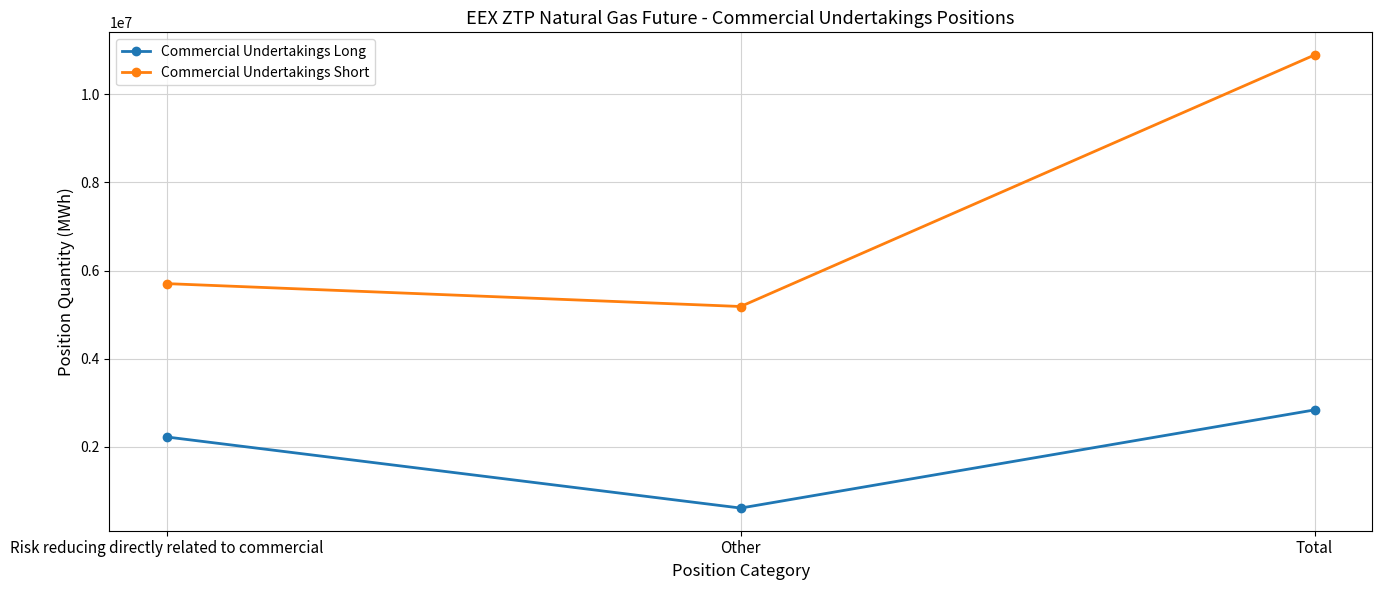

What is the label of the 2nd point from the left?

Other